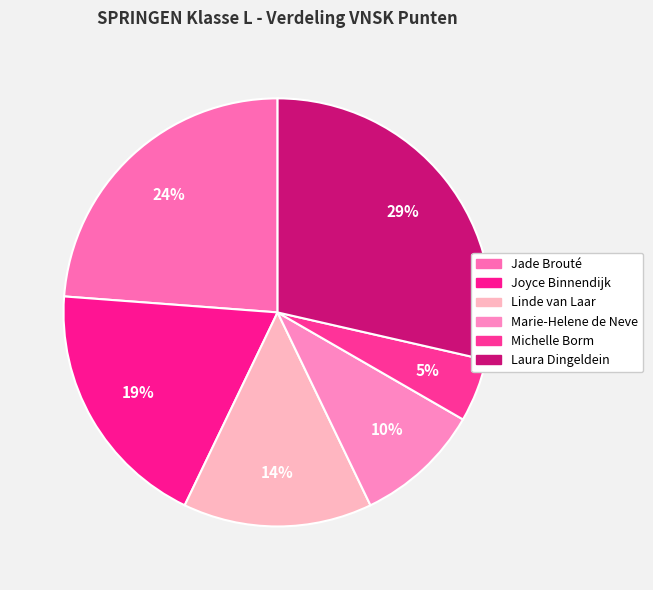

What percentage is the Jade Brouté slice, to the nearest percent?

24%